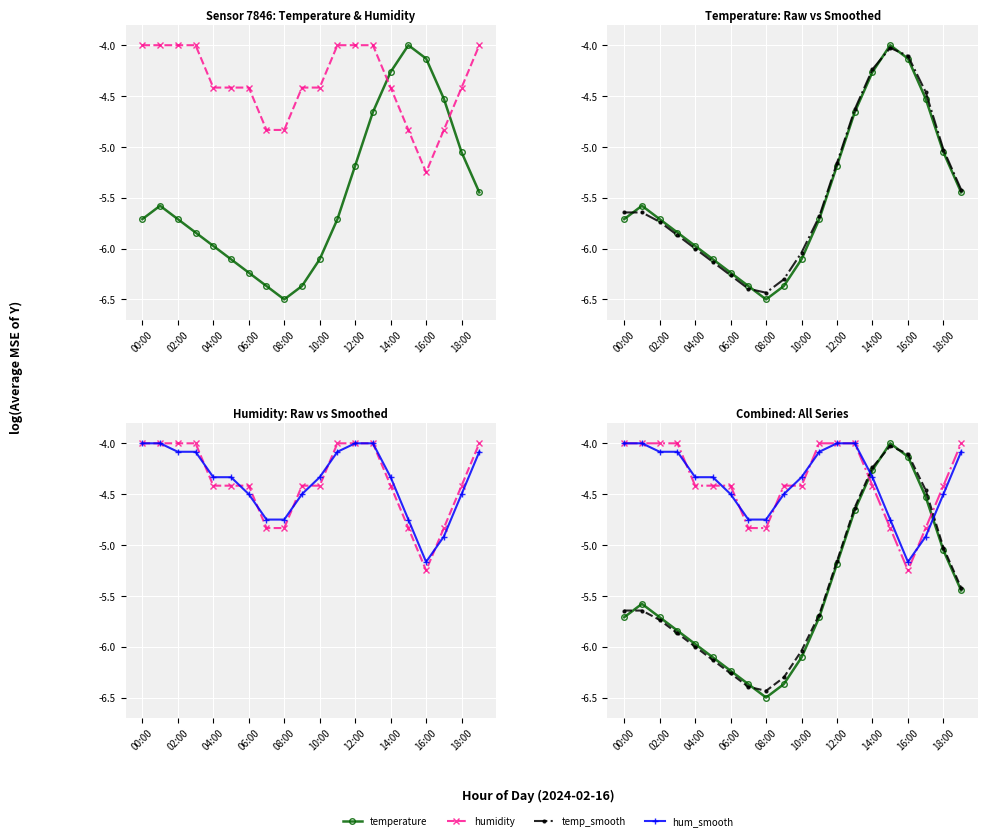

Is it true that hum_smooth equals -1.0 at 06:00?

False